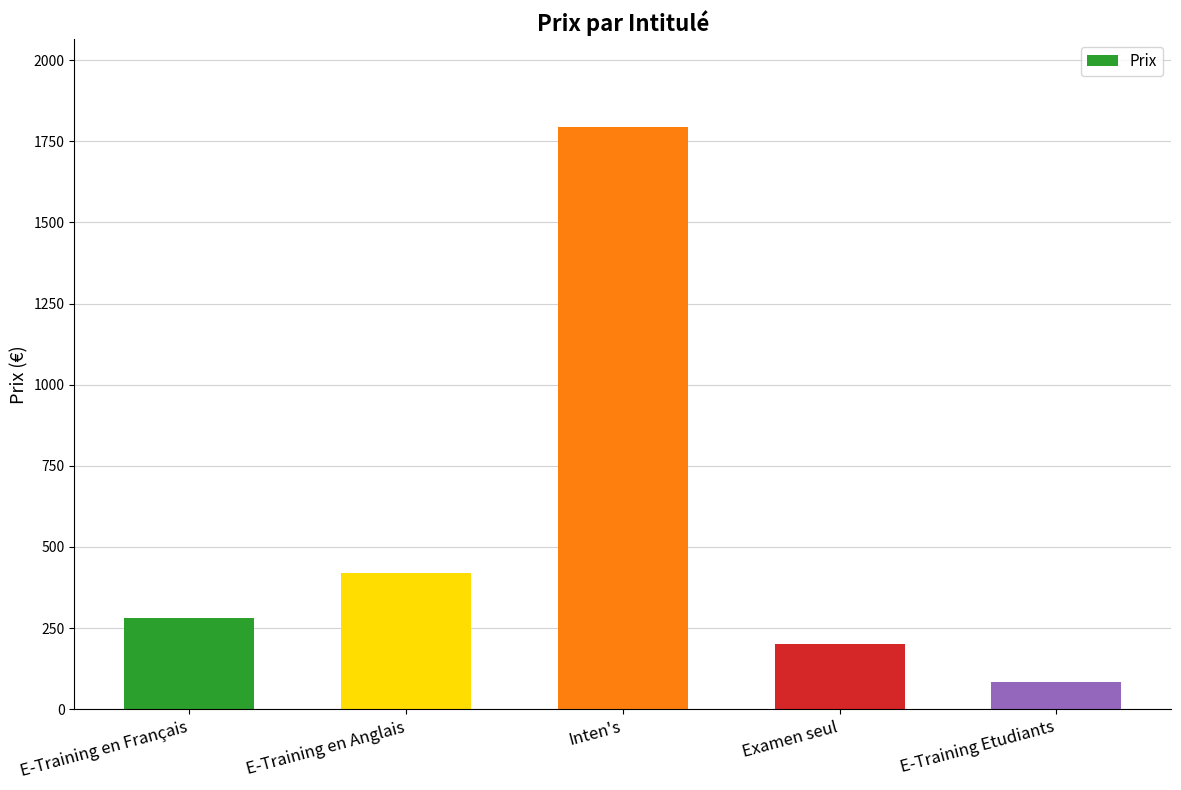

Which label corresponds to the smallest value in the chart?

E-Training Etudiants